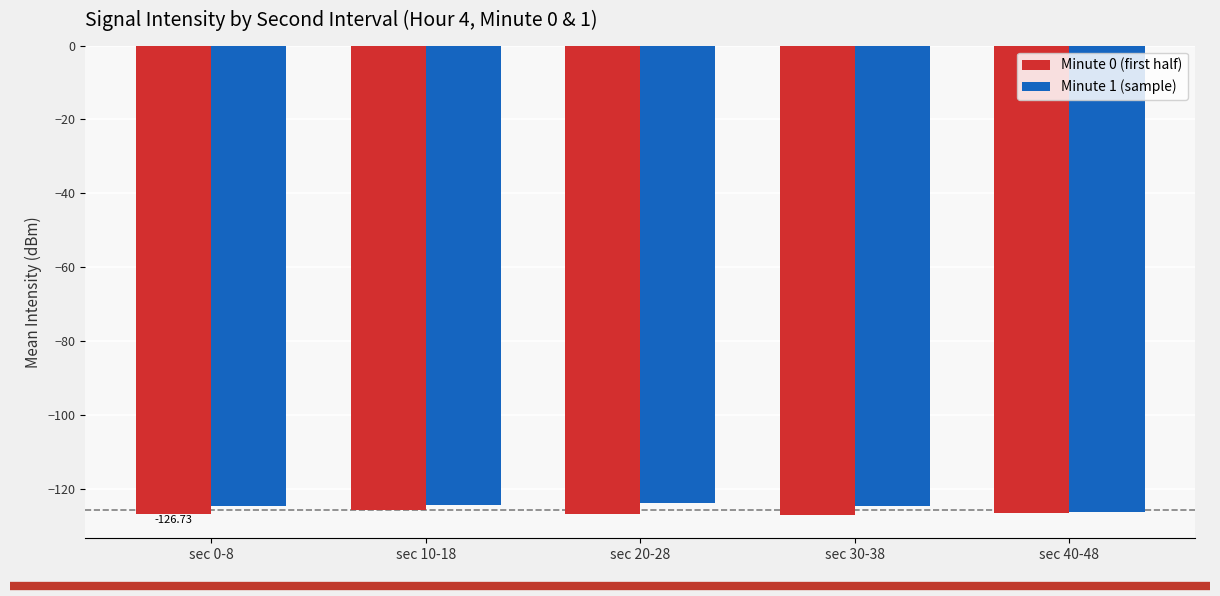

How many bars are there in each group?

2